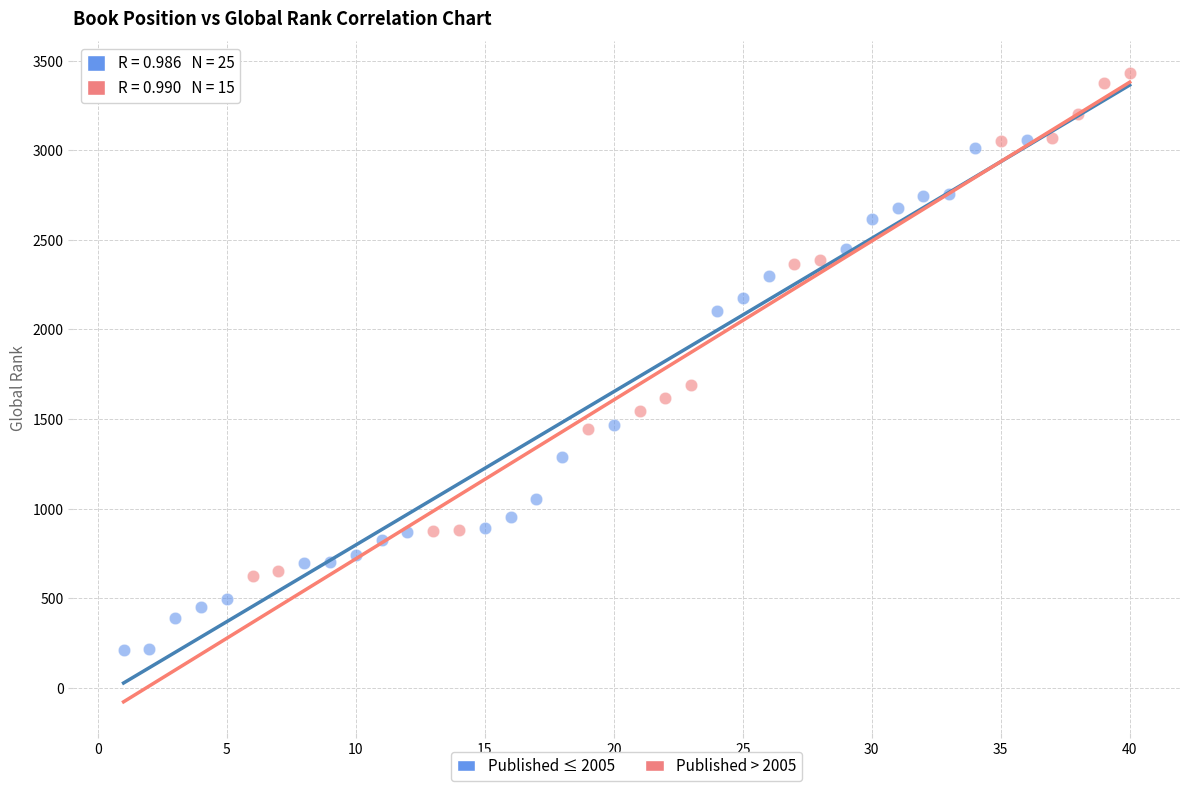

Which series has the largest Y range (max minus min)?

Published ≤ 2005